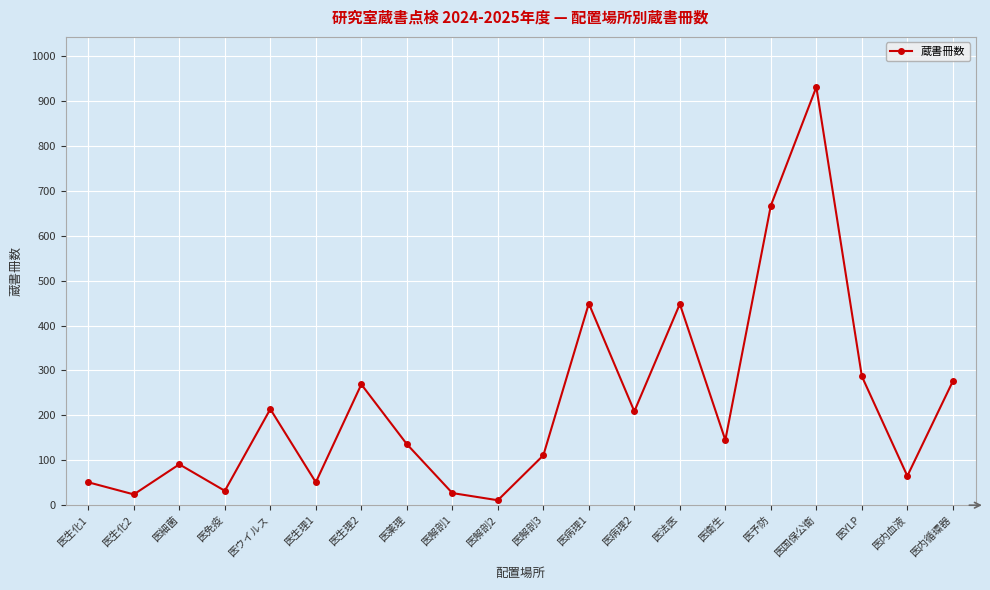

At which category does the data reach its first local valley?

医生化2